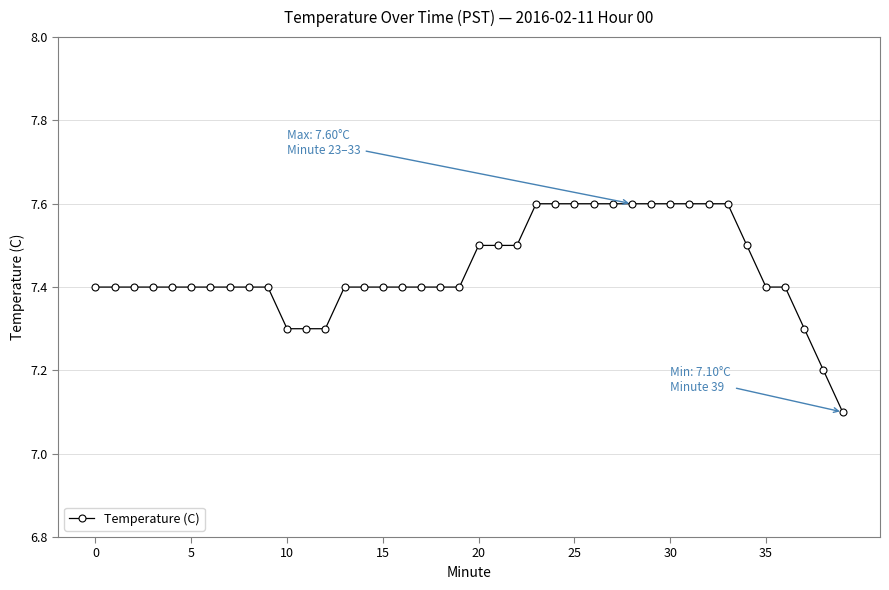

Count the values in the range 7 to 8.

40